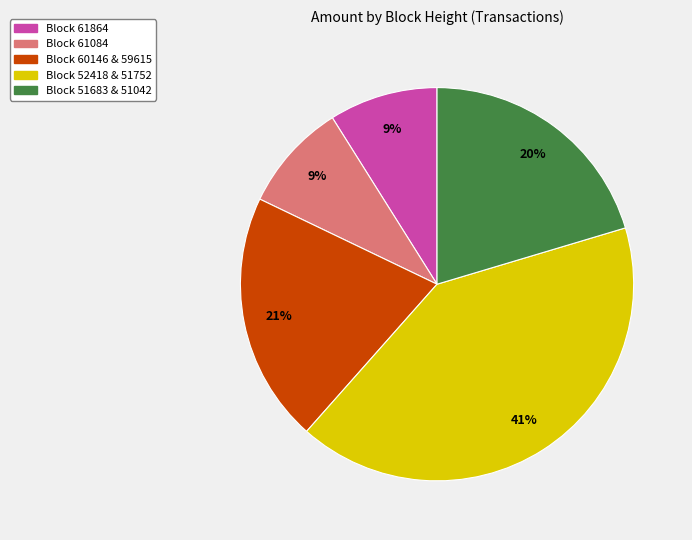

To the nearest percent, what is the average slice percentage?

20%